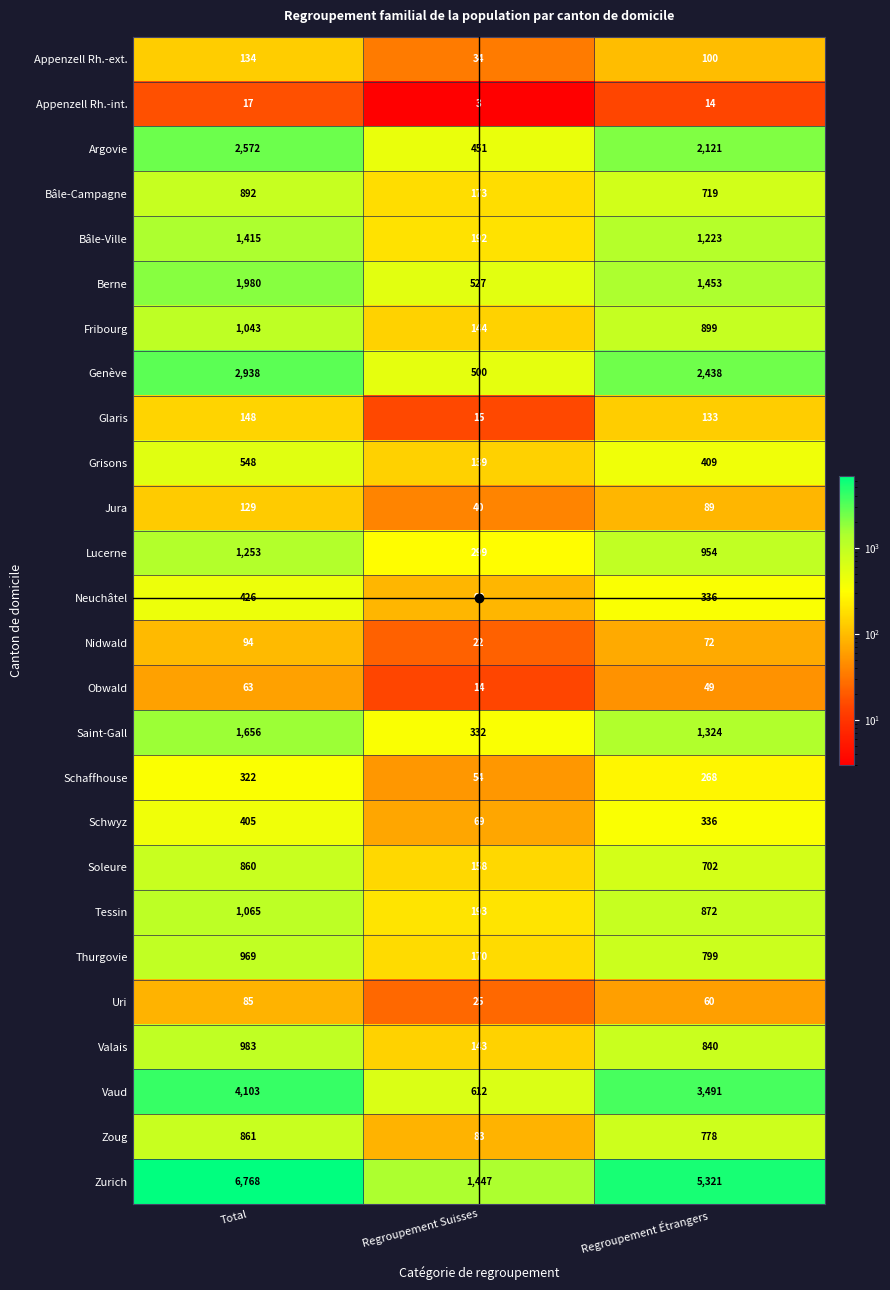

What is the difference between the highest and lowest values at Regroupement Étrangers?

5307